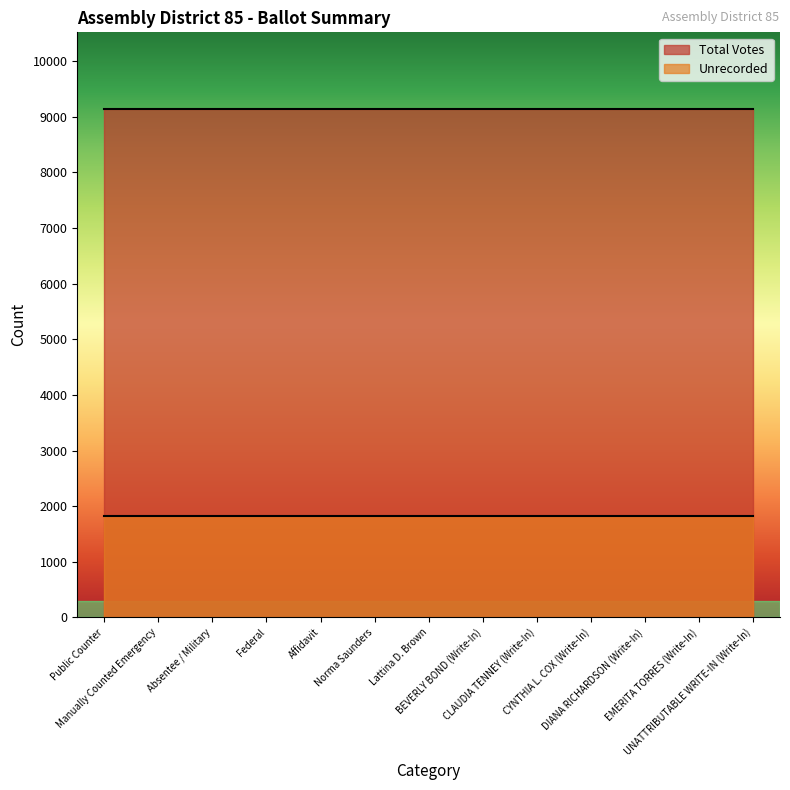

Reading left to right, transcribe all the data shown in this chart.

Total Votes: 9146	9146	9146	9146	9146	9146	9146	9146	9146	9146	9146	9146	9146
Unrecorded: 1823	1823	1823	1823	1823	1823	1823	1823	1823	1823	1823	1823	1823